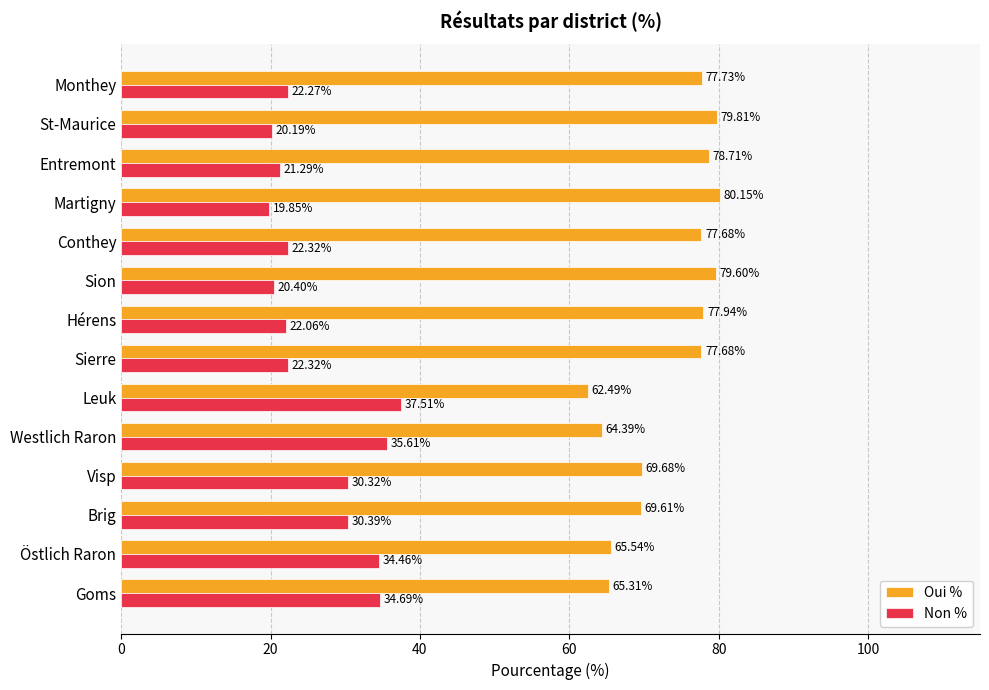

Rank the series by their maximum value, from lowest to highest.

Non %, Oui %